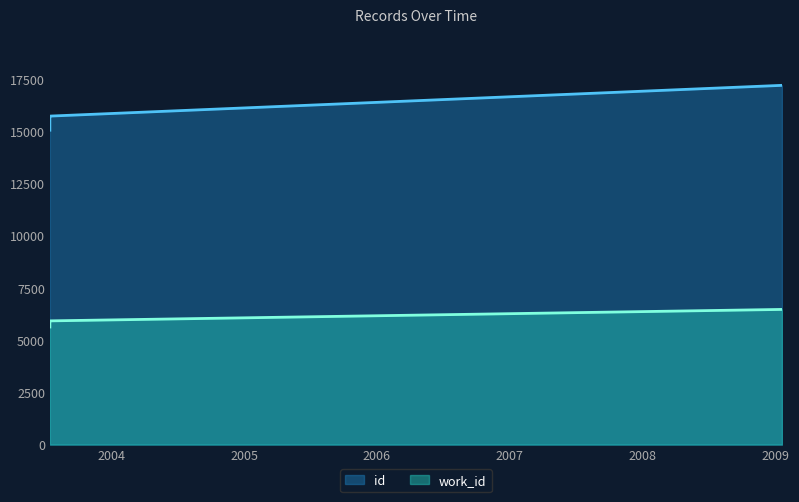

True or false: work_id has a value of 3319 at 2007-06-26.

False